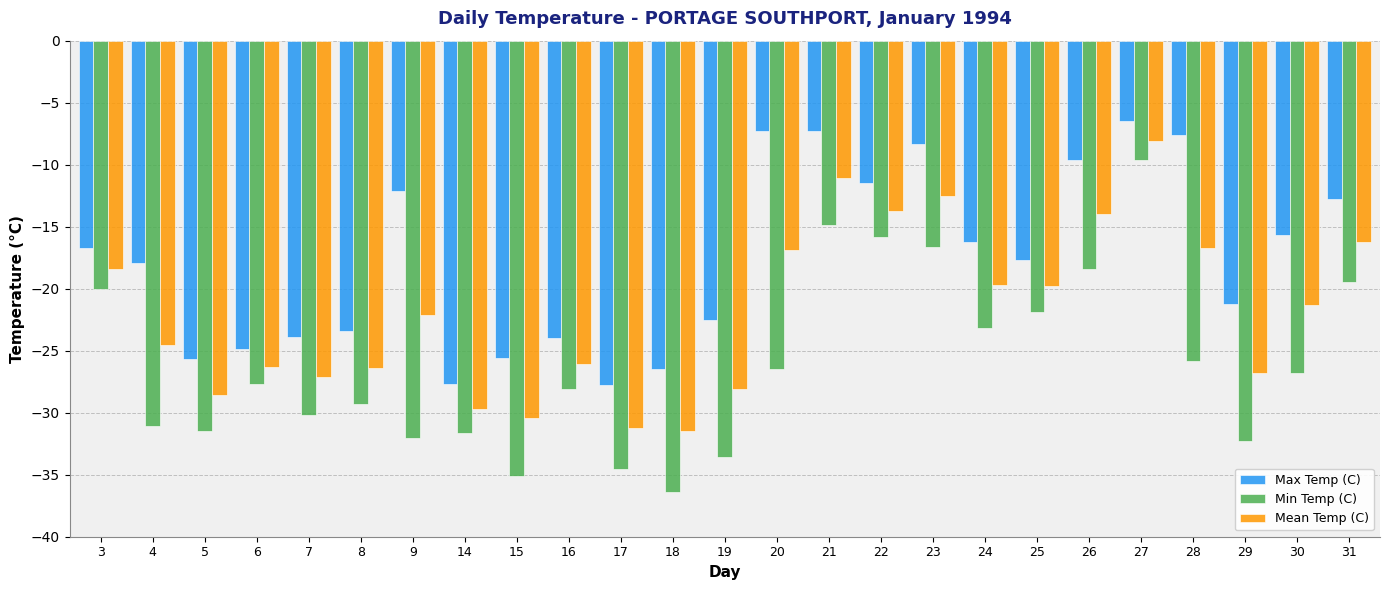

What is the highest value of the Mean Temp (C) series?

-8.1